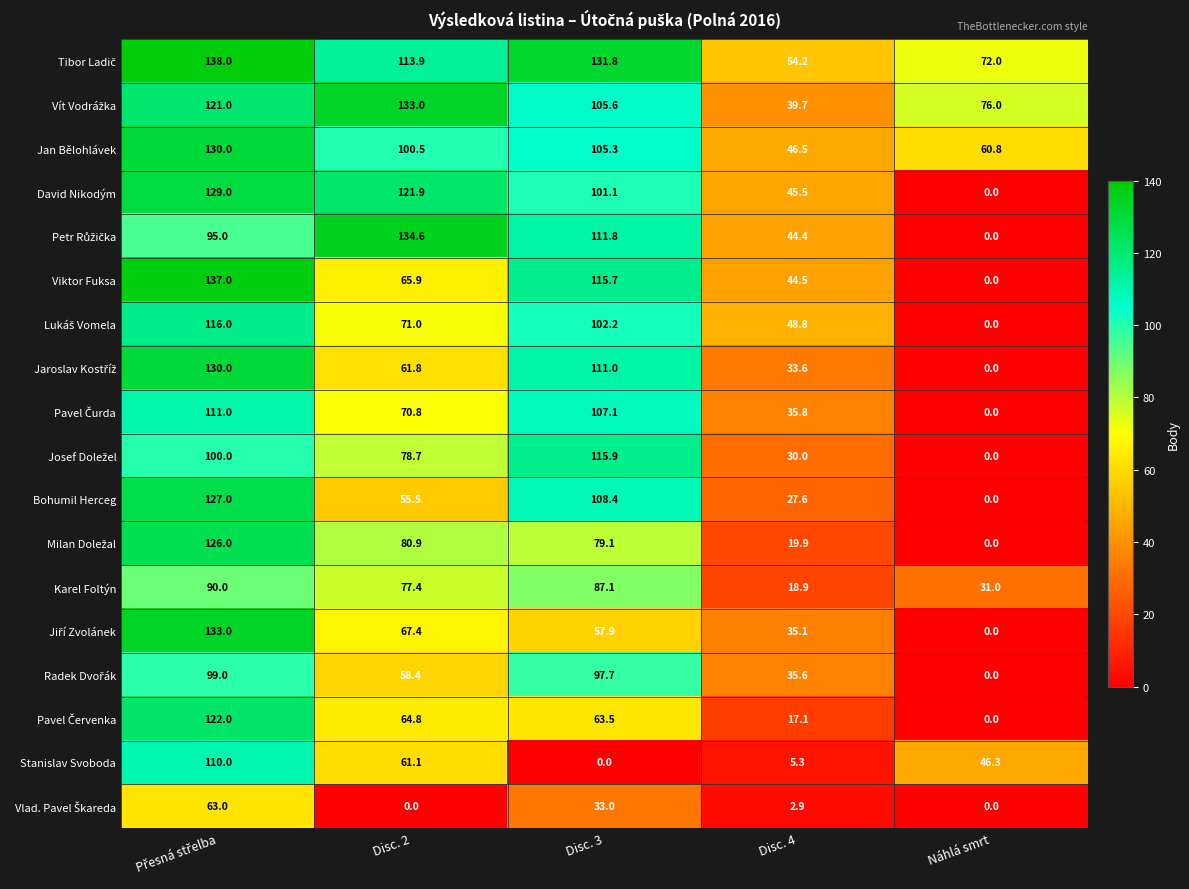

What is the maximum value shown in the chart?

138.0